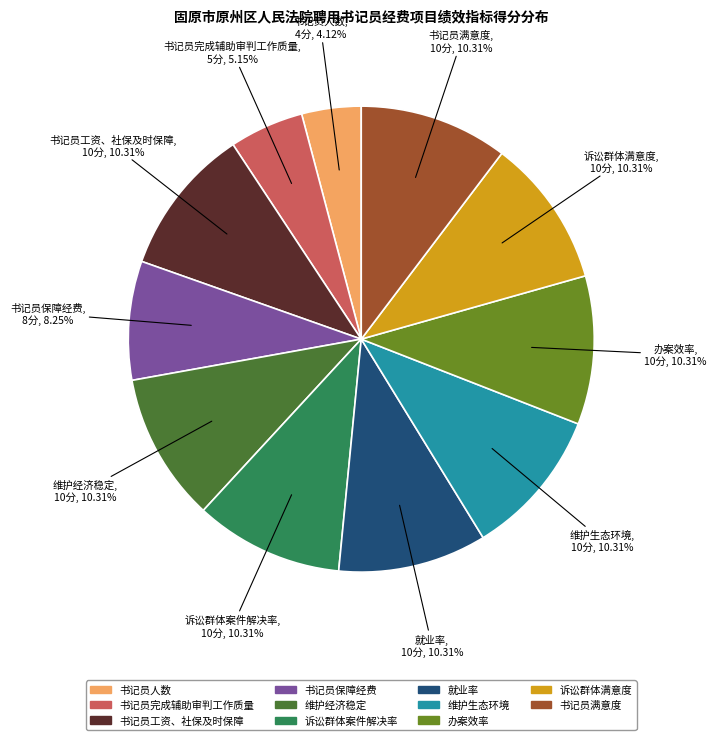

To the nearest percent, what percentage of the pie is 书记员人数?

4%